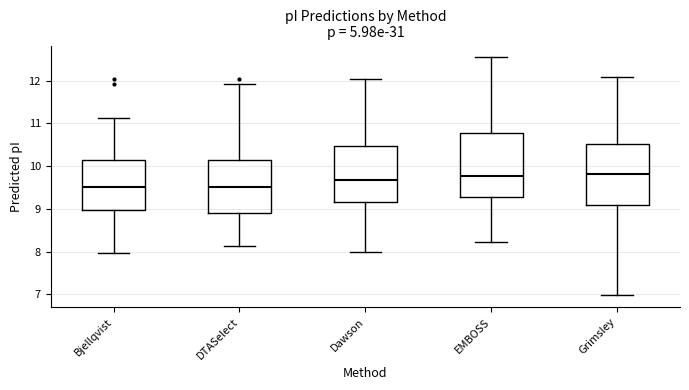

Reading left to right, transcribe this box plot: for each box, give where its median line is, the range the box spans, and where its two whiskers end, as read against the y-axis. The values are not printed on the chart, so give them approximately, as read against the axis.

Bjellqvist: median 9.5, box 9.0 to 10.2, whiskers 8.0 to 11.1
DTASelect: median 9.5, box 8.9 to 10.1, whiskers 8.1 to 11.9
Dawson: median 9.7, box 9.2 to 10.5, whiskers 8.0 to 12.0
EMBOSS: median 9.8, box 9.3 to 10.8, whiskers 8.2 to 12.5
Grimsley: median 9.8, box 9.1 to 10.5, whiskers 7.0 to 12.1